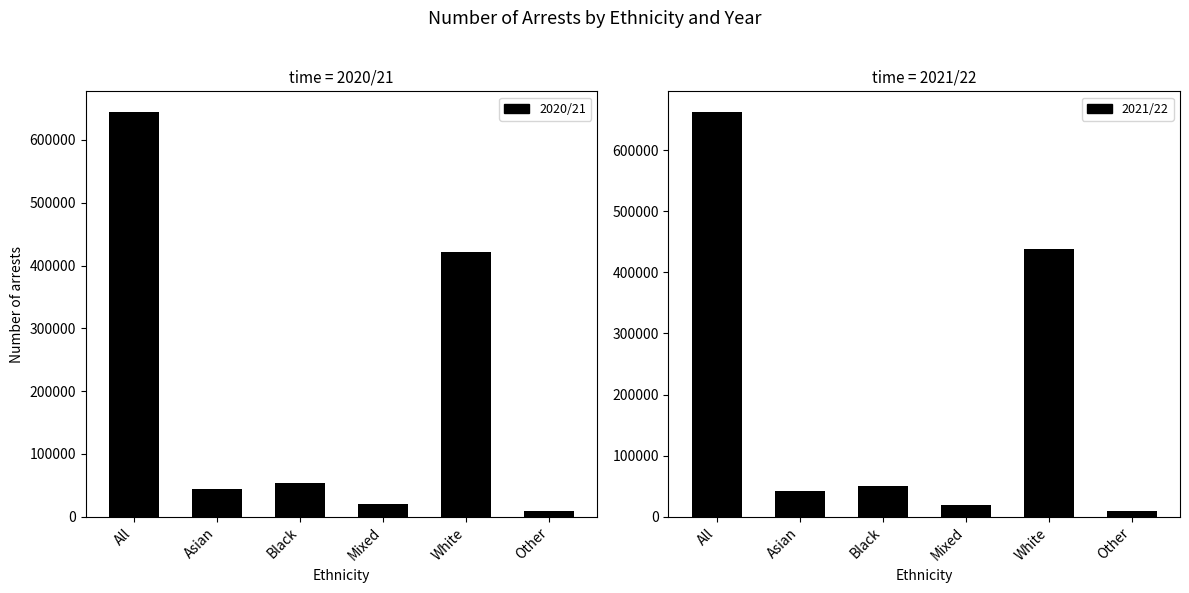

Rank the categories by value from lowest to highest.

Other, Mixed, Asian, Black, White, All